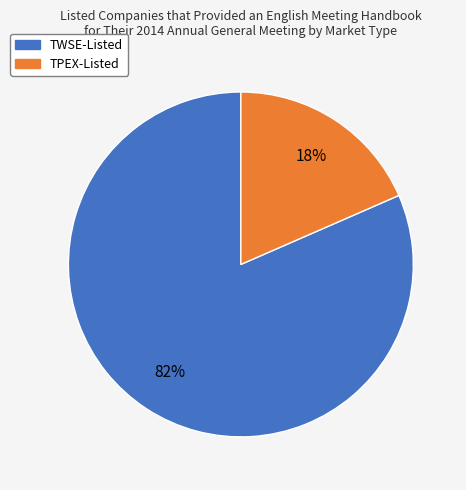

Combined, do TWSE-Listed and TPEX-Listed account for over 50%?

Yes